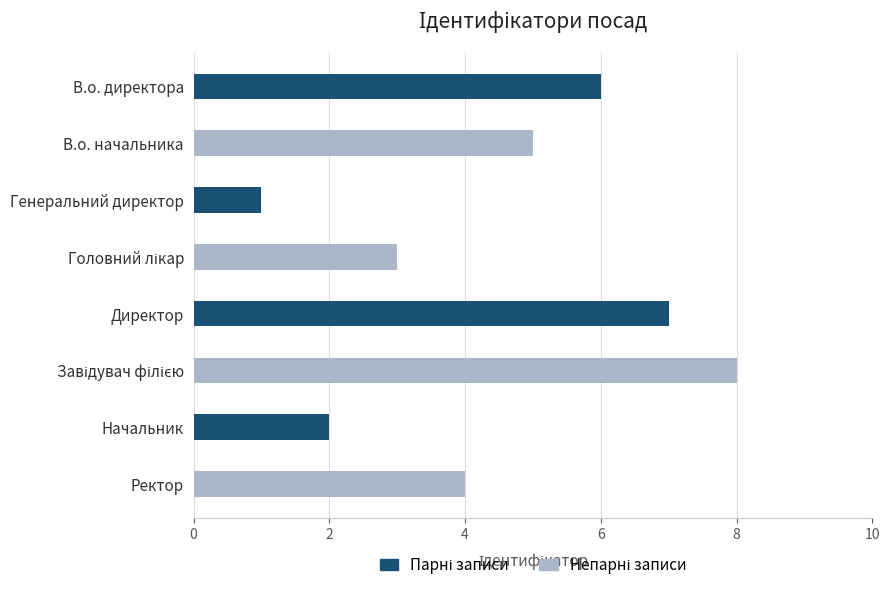

What is the greatest value displayed?

8